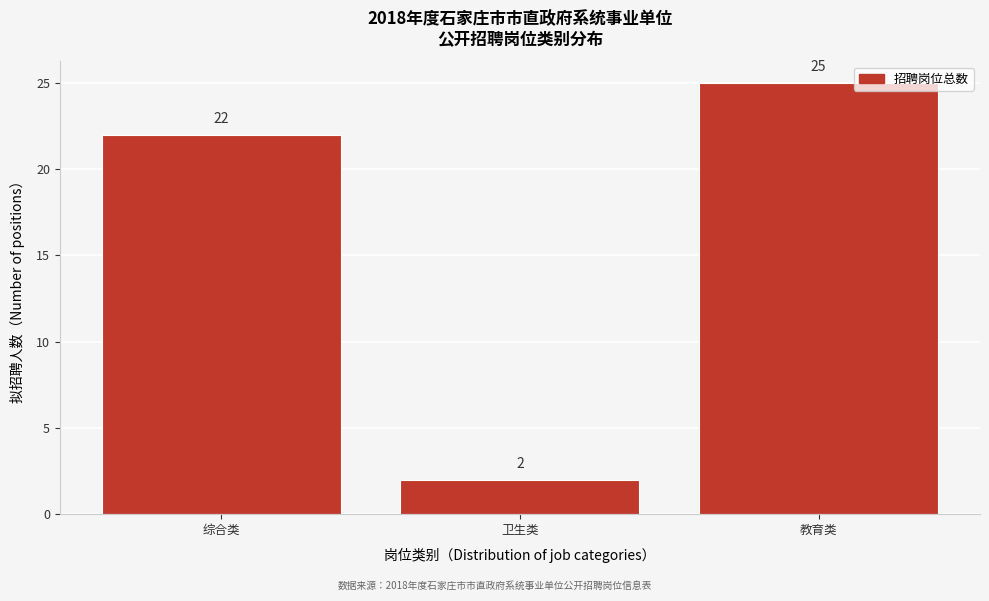

Reading left to right, list all the values displayed in this chart.

22	2	25